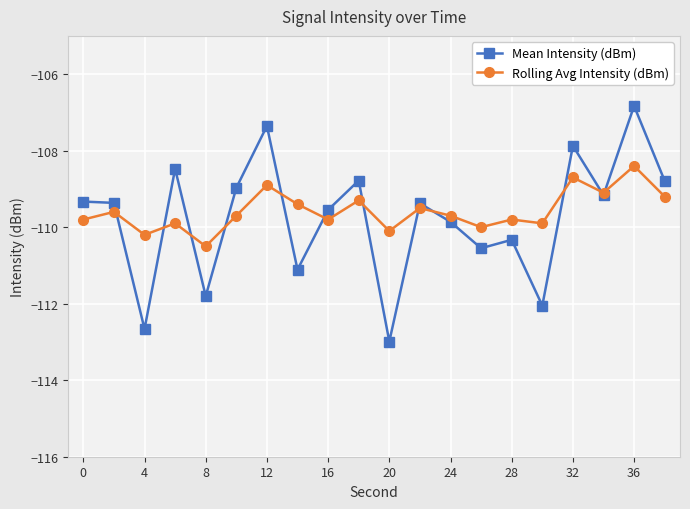

How many interior local valleys does the Rolling Avg Intensity (dBm) series have?

7